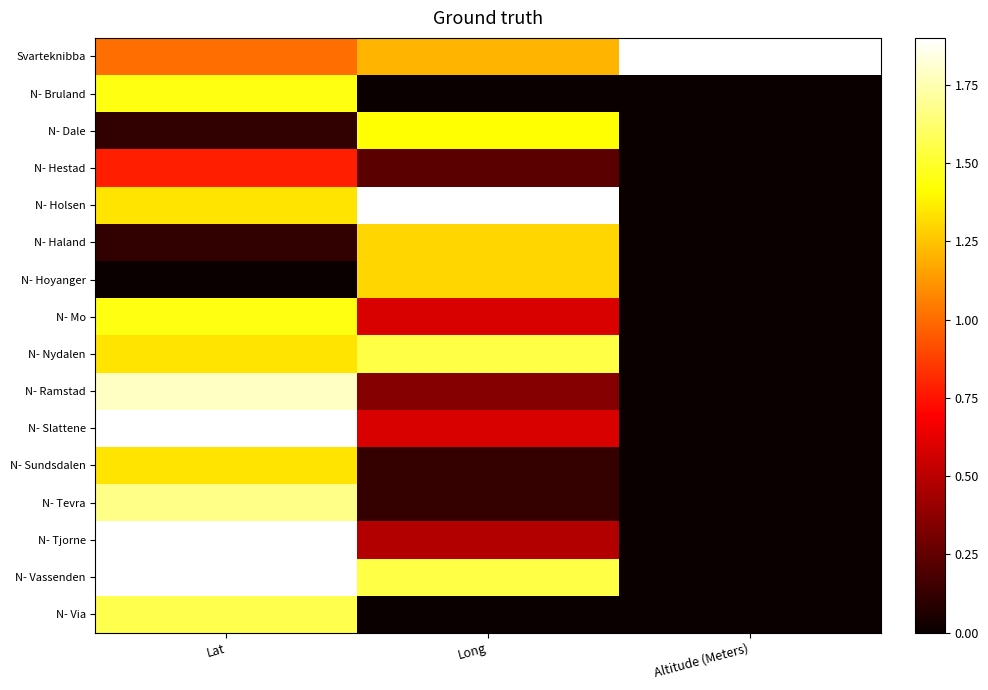

Which series has the largest total across all categories?

Svarteknibba